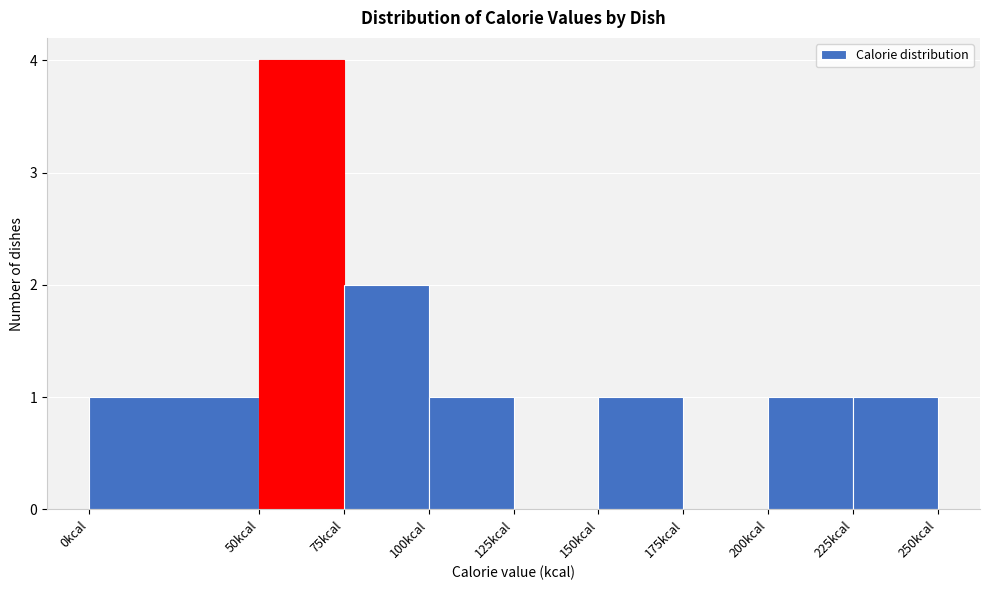

Reading left to right, transcribe this chart: for each bar, give the range it covers on the x-axis and its height. The values are not printed on the chart, so give them approximately, as read against the axis.

0 to 50: 1
50 to 75: 4
75 to 100: 2
100 to 125: 1
125 to 150: 0
150 to 175: 1
175 to 200: 0
200 to 225: 1
225 to 250: 1